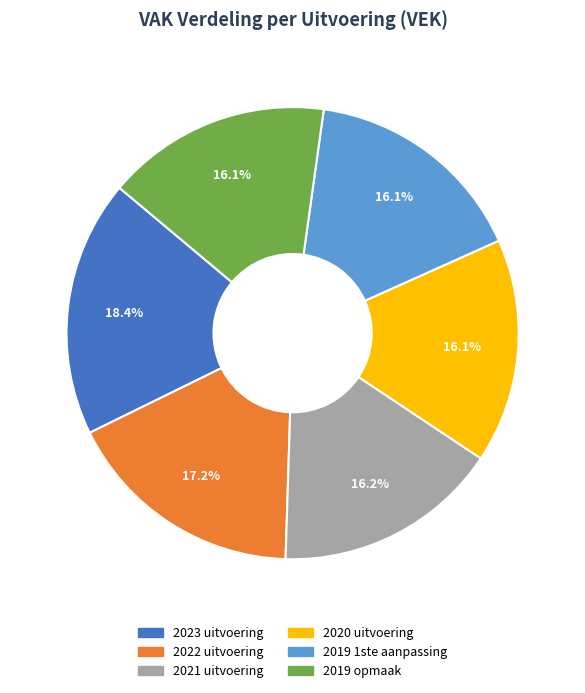

Is there a majority slice in this chart?

No